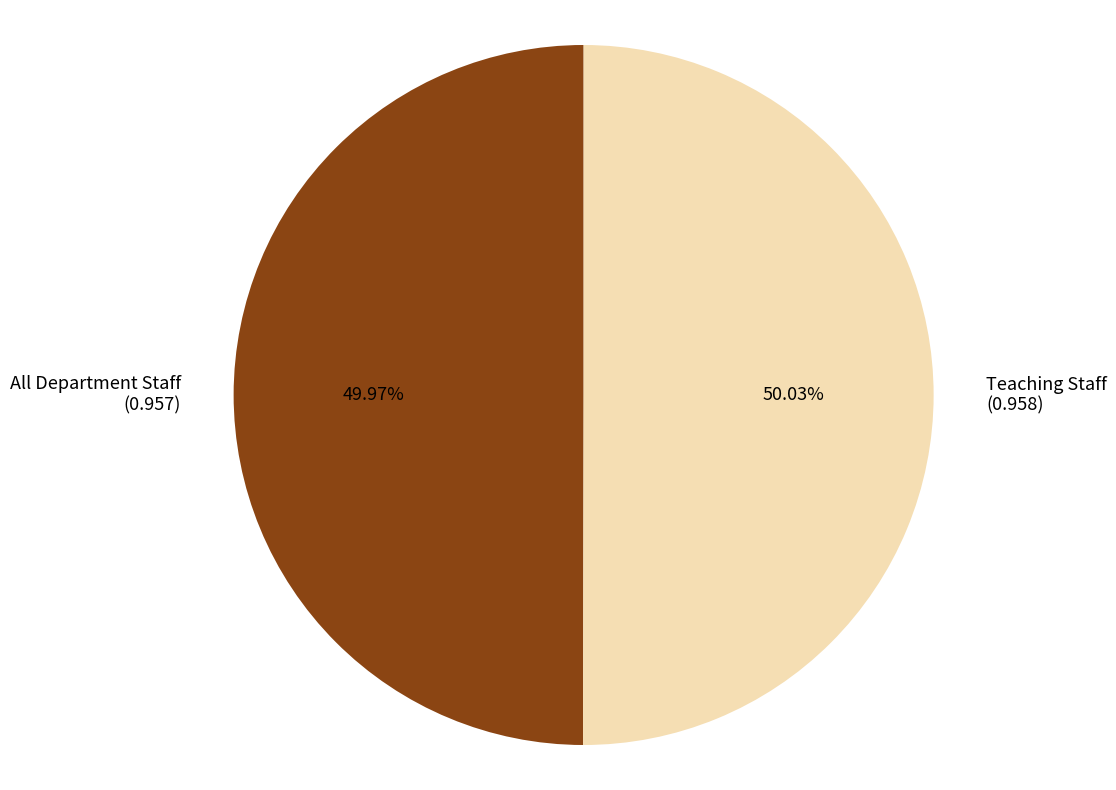

What percentage is NOT represented by All Department Staff?

50.0%